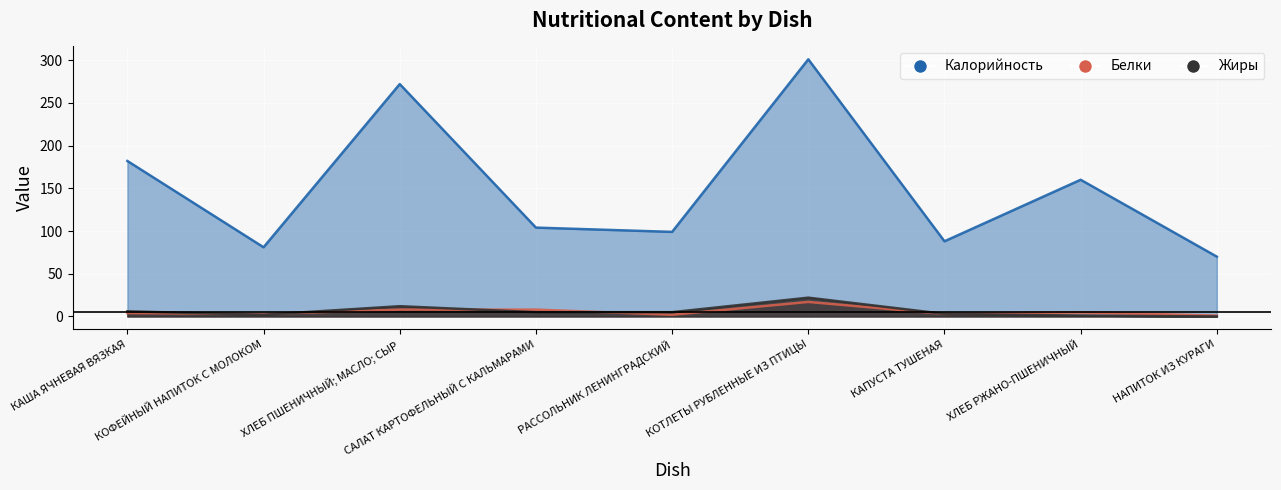

What is the difference between the Белки values at САЛАТ КАРТОФЕЛЬНЫЙ С КАЛЬМАРАМИ and КАША ЯЧНЕВАЯ ВЯЗКАЯ?

4